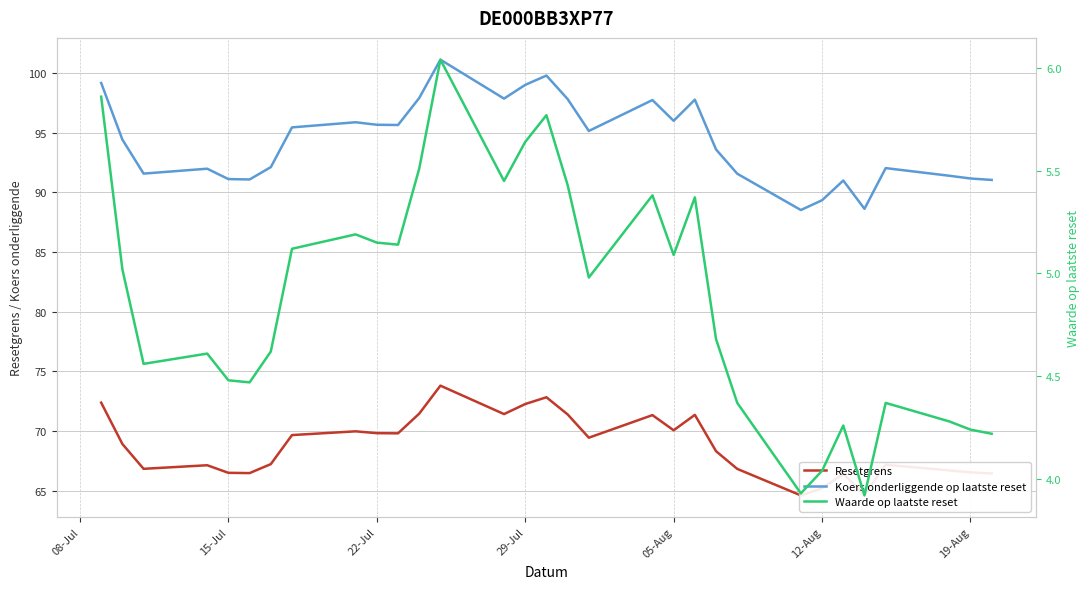

True or false: Resetgrens and Koers onderliggende op laatste reset cross at least once.

False